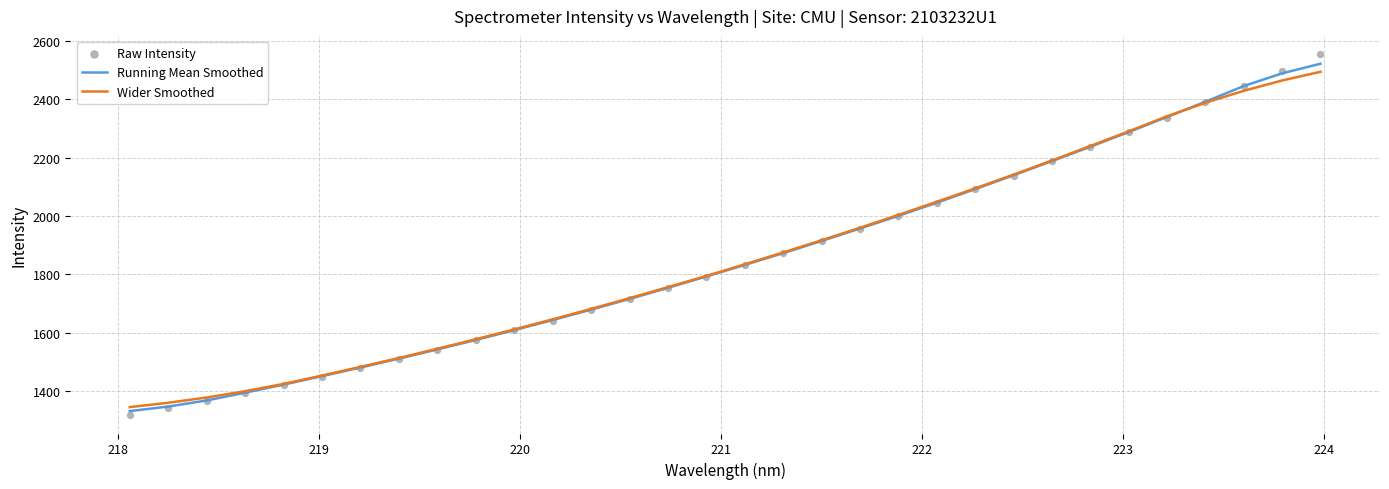

Which series contains the highest Y value?

Raw Intensity